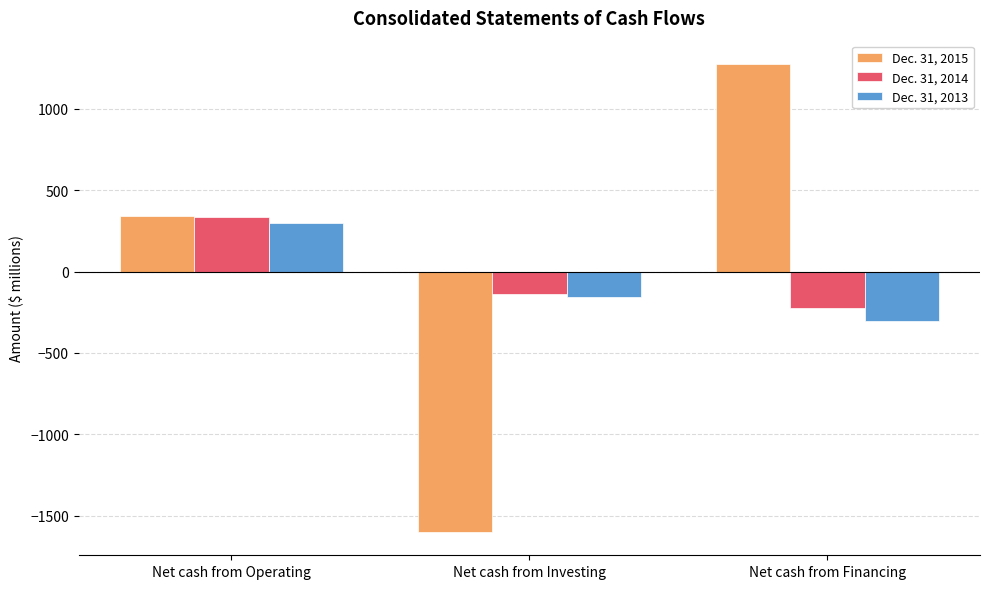

Does the chart contain stacked bars?

No